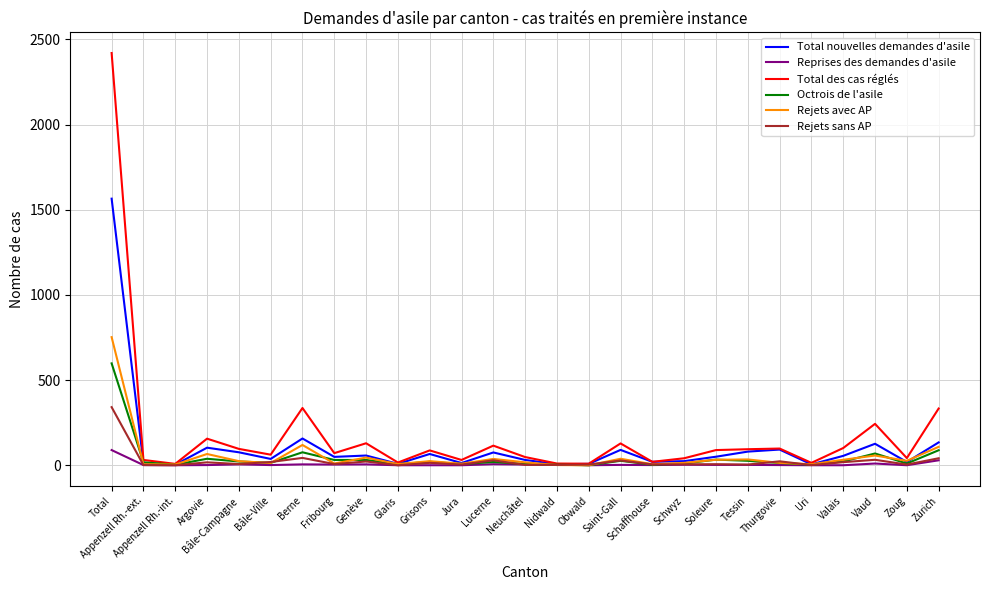

At which category is the sum across all series the highest?

Total